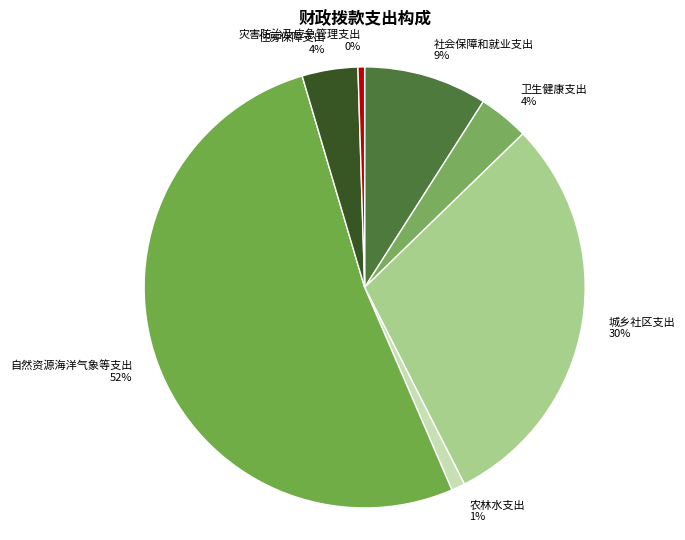

The 自然资源海洋气象等支出 slice represents 52% of the pie. True or false?

True